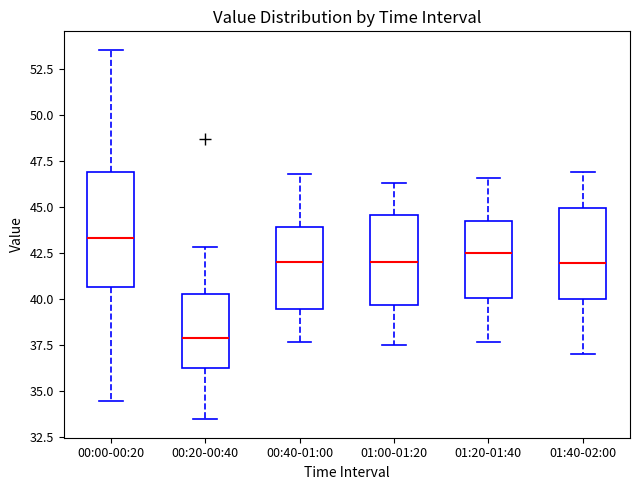

Reading left to right, transcribe this box plot: for each box, give where its median line is, the range the box spans, and where its two whiskers end, as read against the y-axis. The values are not printed on the chart, so give them approximately, as read against the axis.

00:00-00:20: median 43.5, box 40.5 to 47.0, whiskers 34.5 to 53.5
00:20-00:40: median 38.0, box 36.0 to 40.5, whiskers 33.5 to 43.0
00:40-01:00: median 42.0, box 39.5 to 44.0, whiskers 37.5 to 47.0
01:00-01:20: median 42.0, box 39.5 to 44.5, whiskers 37.5 to 46.5
01:20-01:40: median 42.5, box 40.0 to 44.0, whiskers 37.5 to 46.5
01:40-02:00: median 42.0, box 40.0 to 45.0, whiskers 37.0 to 47.0